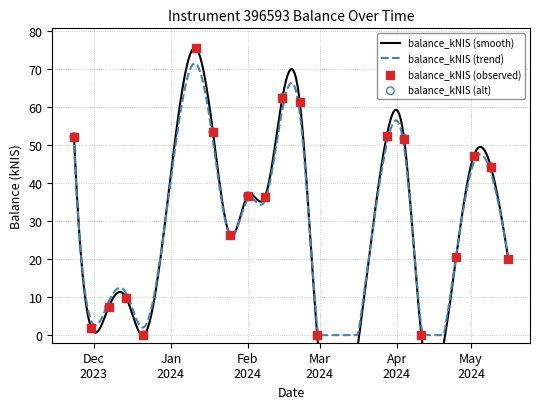

What is the change in value from 2024-01-25 to 2024-02-22?

+35.0